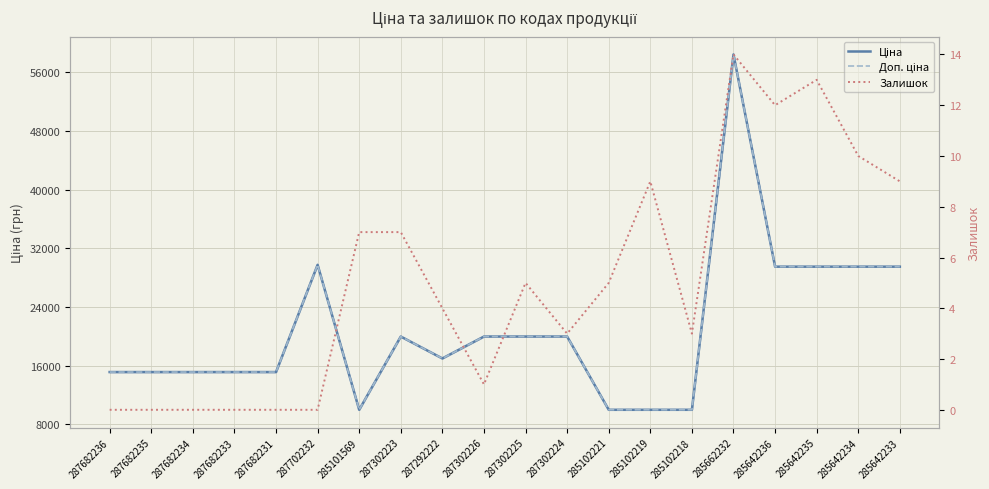

Where does the Доп. ціна series first go above 19964?

287702232